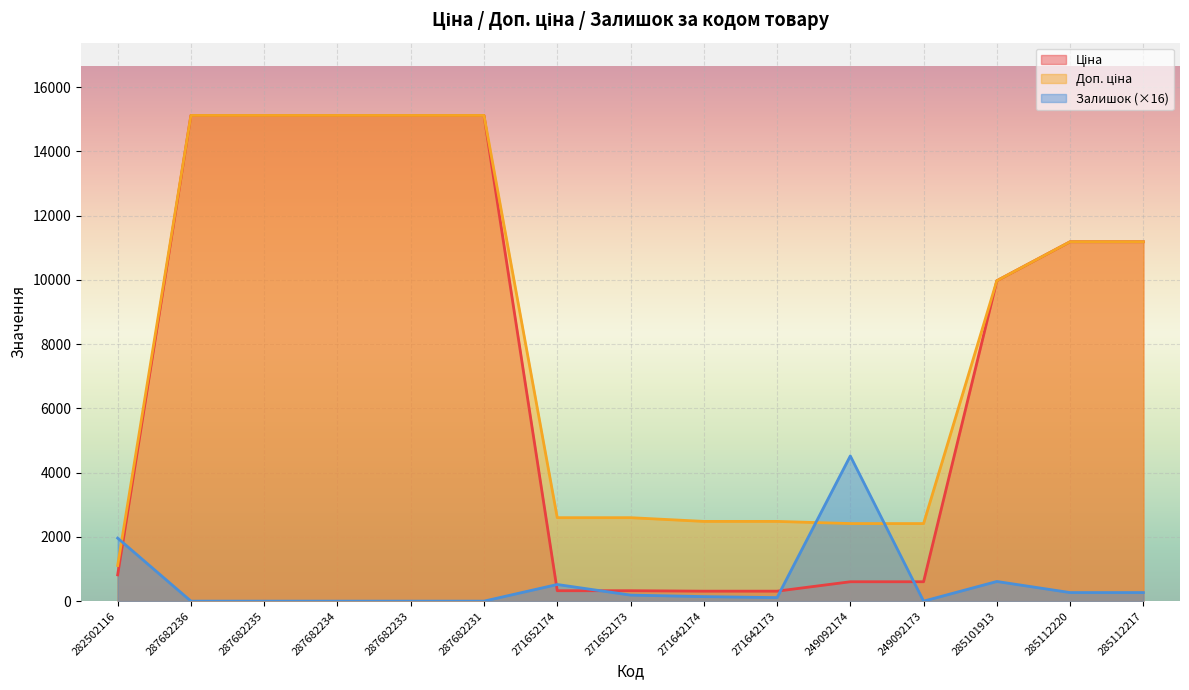

What is the value of the Ціна point at the 7th from the left?

324.8